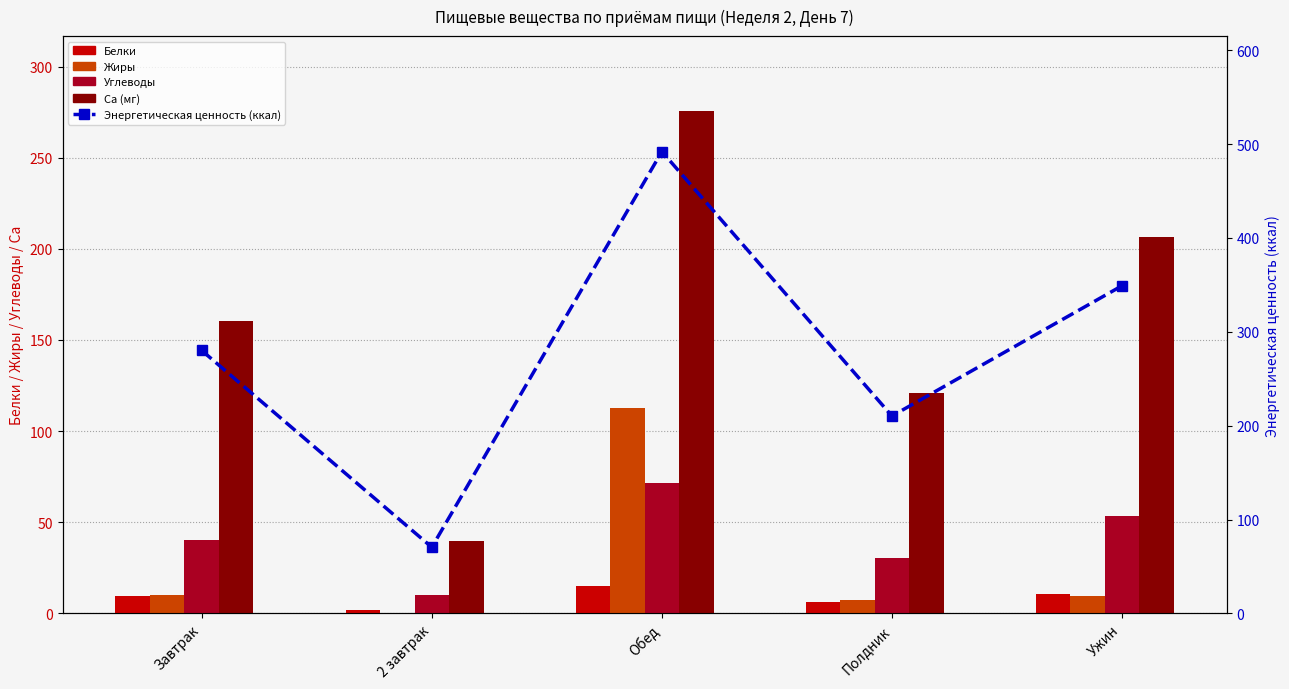

What are all the series names shown in the legend?

Белки, Жиры, Углеводы, Ca (мг), Энергетическая ценность (ккал)